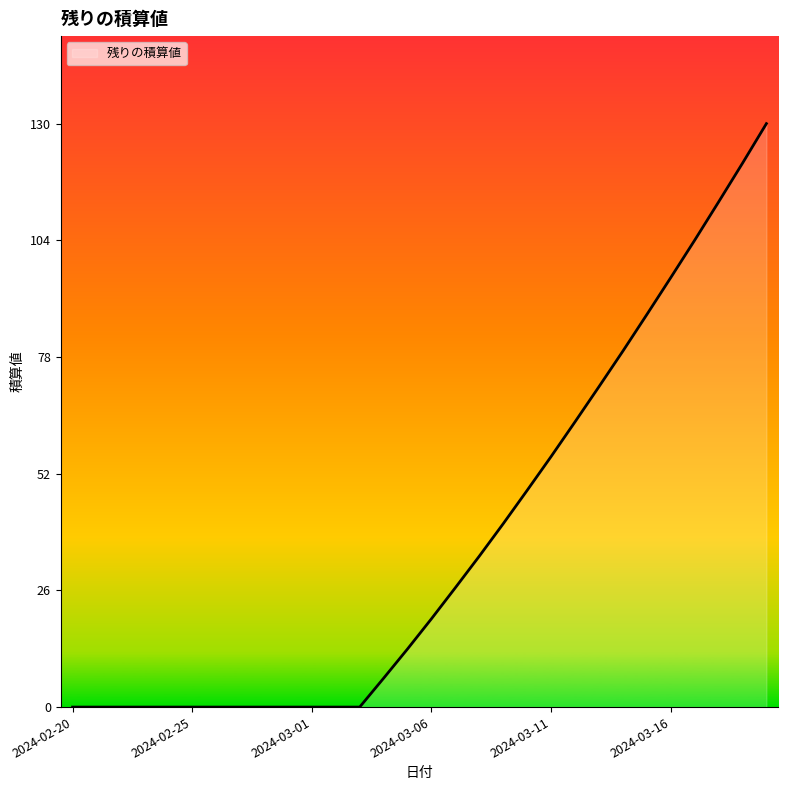

What is the greatest value displayed?

129.5